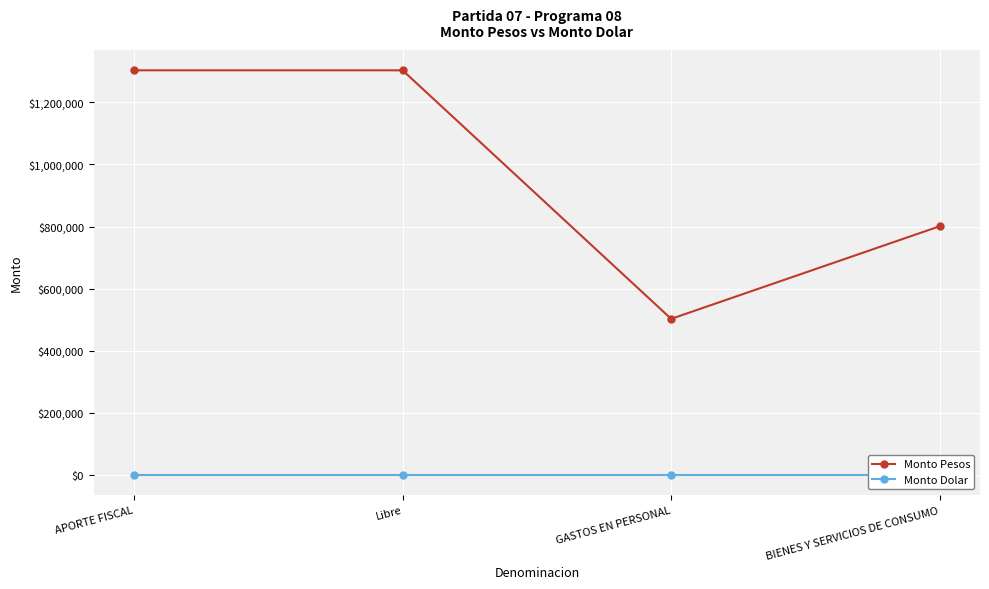

True or false: Monto Dolar has more than 1 points higher than both neighbors.

False